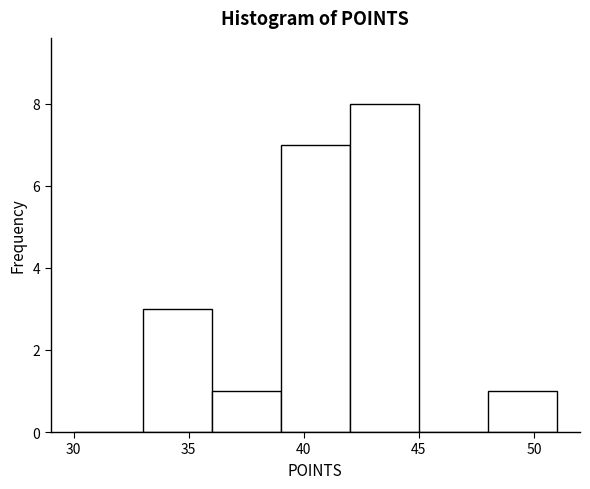

Reading left to right, list every bar in this chart as the range it spans on the x-axis followed by its height. The values are not printed on the chart, so give them approximately, as read against the axis.

30 to 33: 0
33 to 36: 3
36 to 39: 1
39 to 42: 7
42 to 45: 8
45 to 48: 0
48 to 51: 1